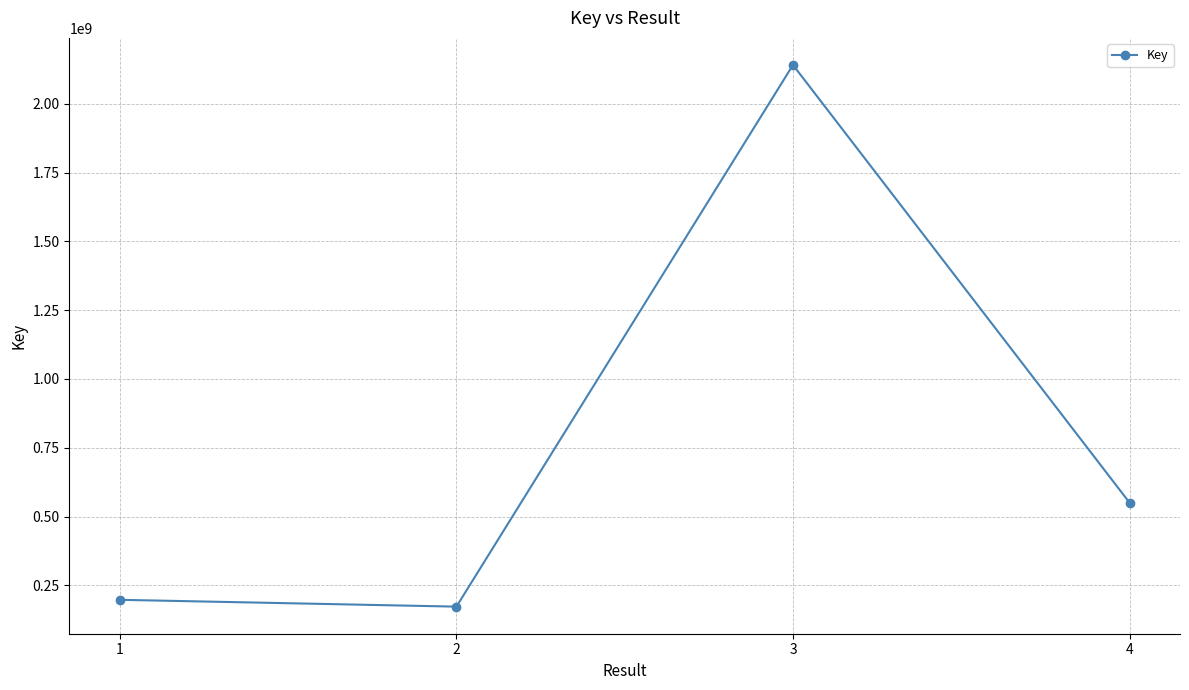

What is the maximum value shown in the chart?

2140984321